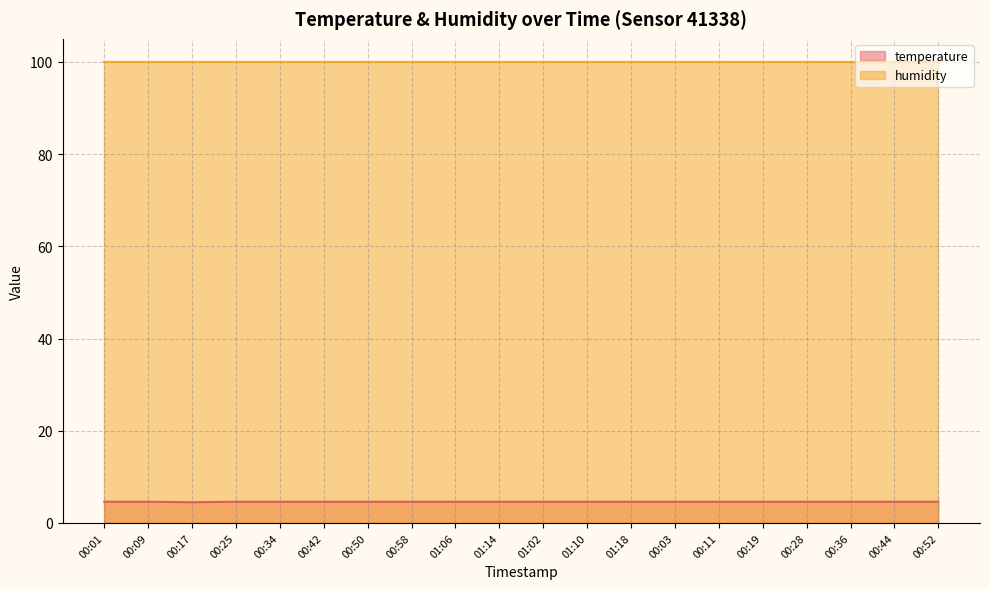

At which category does the data reach its first local valley?

00:17